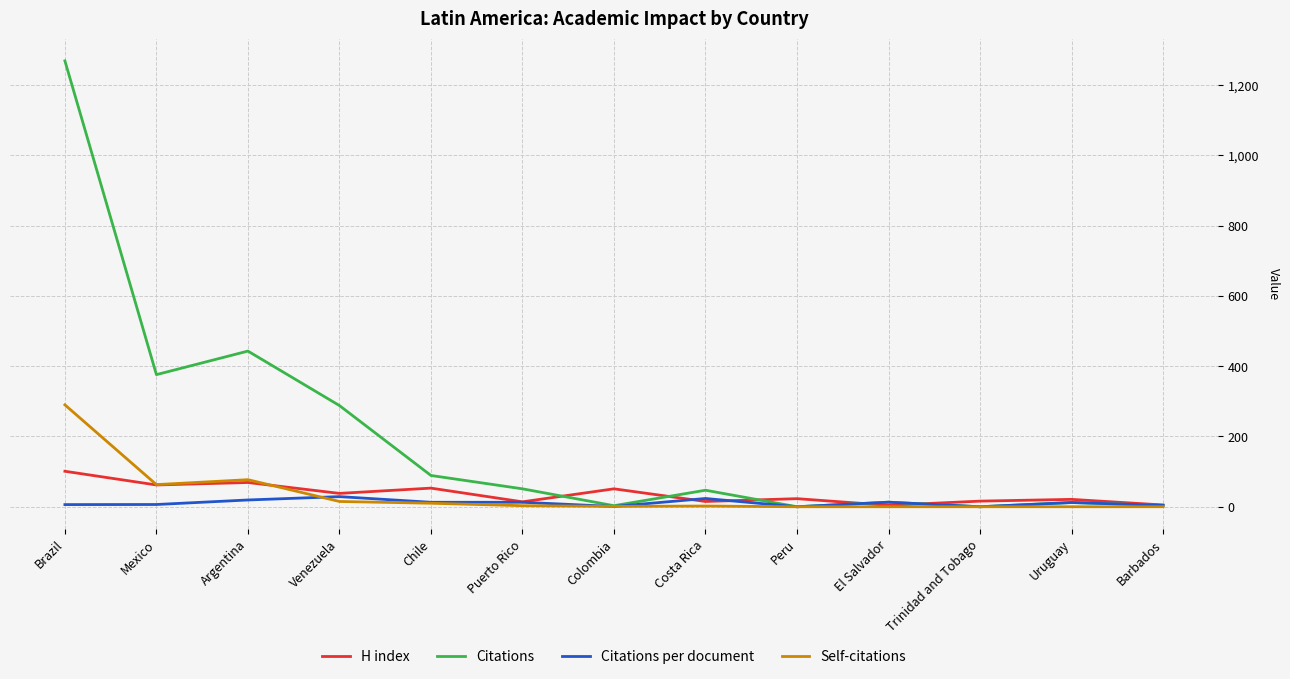

Is it true that H index equals 69.0 at Argentina?

True